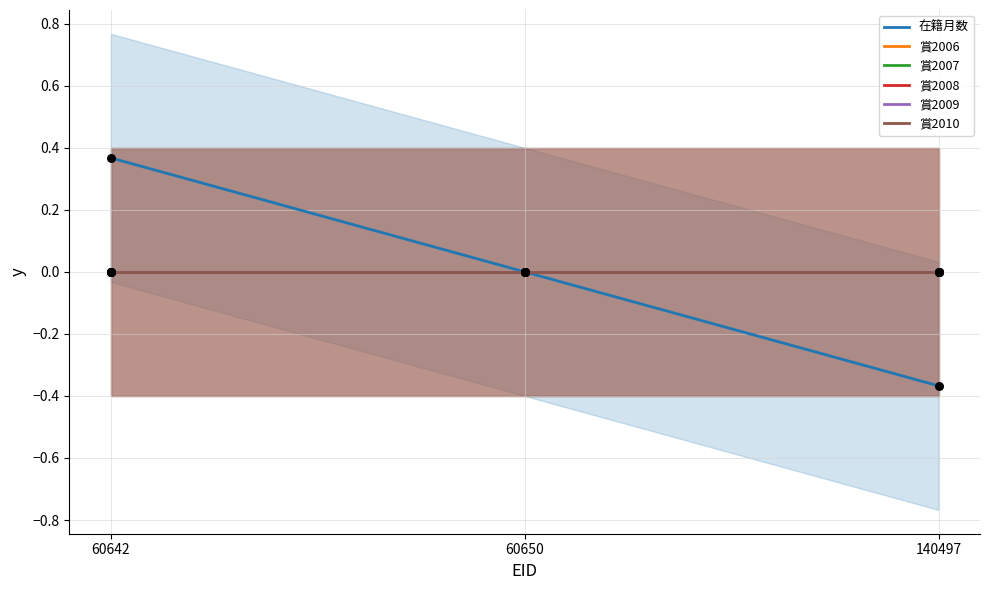

Which series contains the highest Y value?

在籍月数